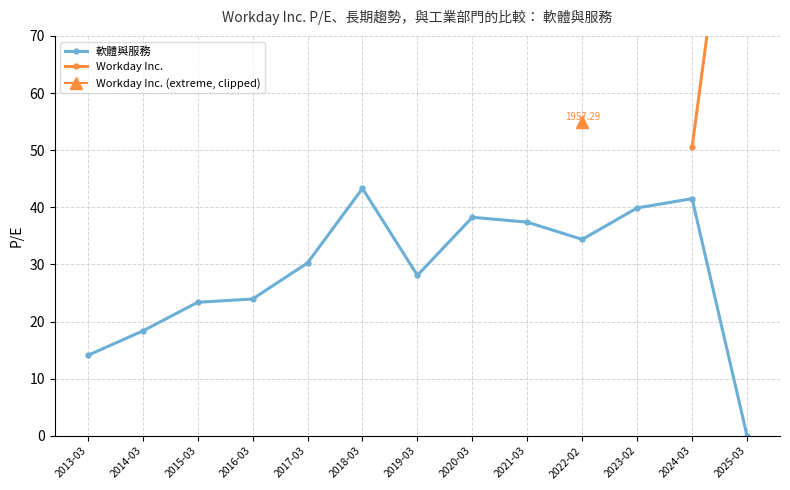

How many interior local peaks (higher than both neighbors) does the data have?

3